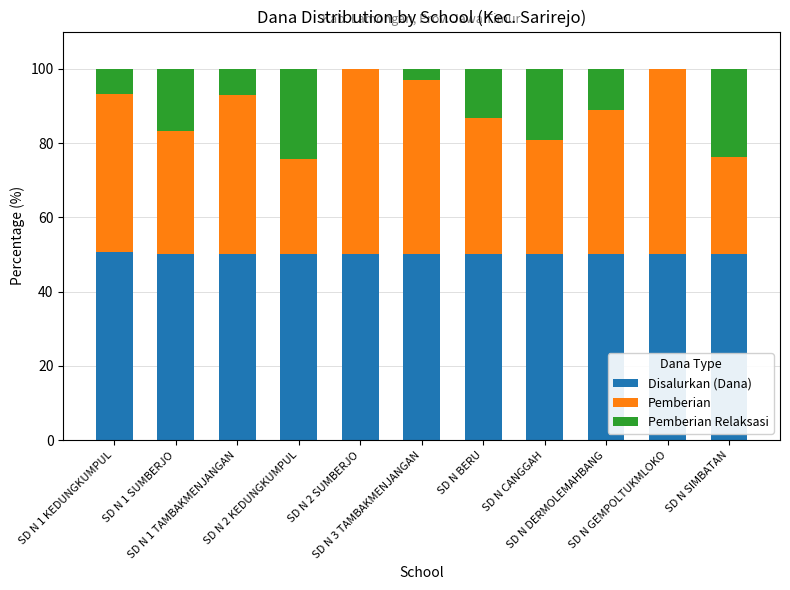

What is the average value of the Disalurkan (Dana) series?

50.1